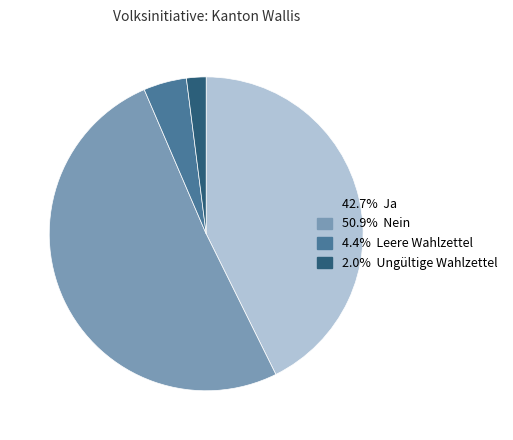

Is there any slice that represents more than half of the pie?

Yes